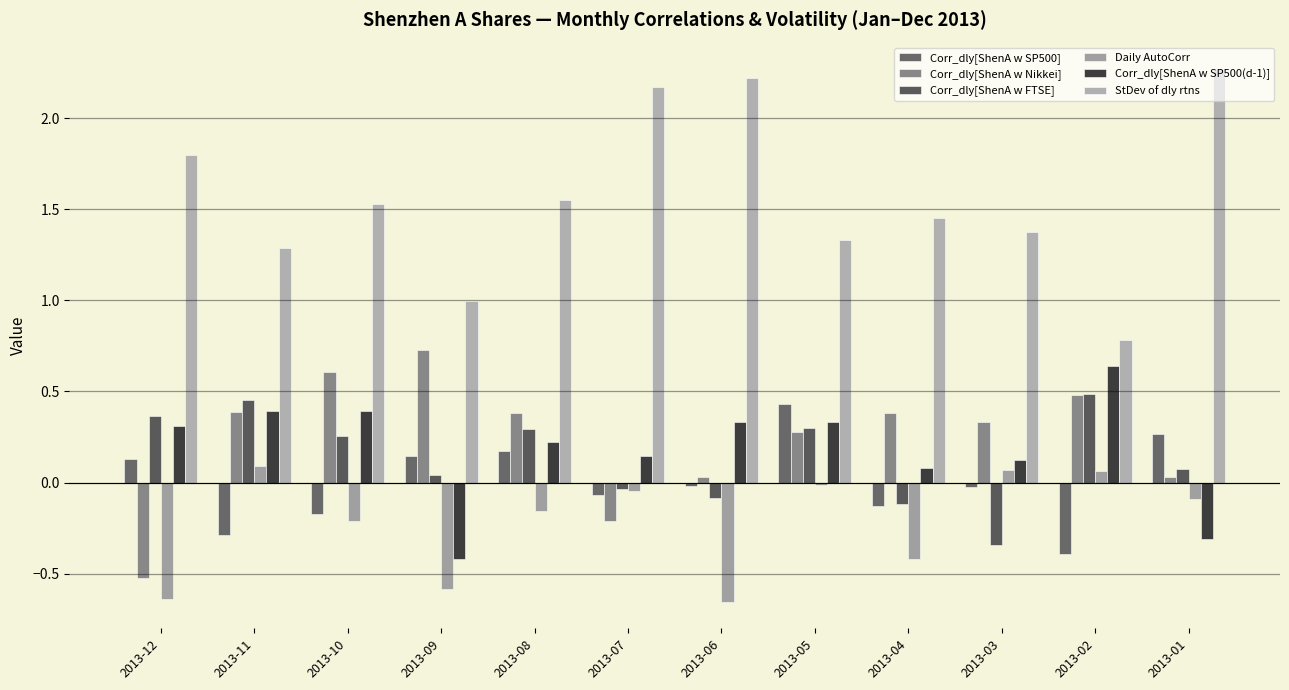

True or false: Corr_dly[ShenA w SP500] has a value of -0.0 at 2013-06.

False